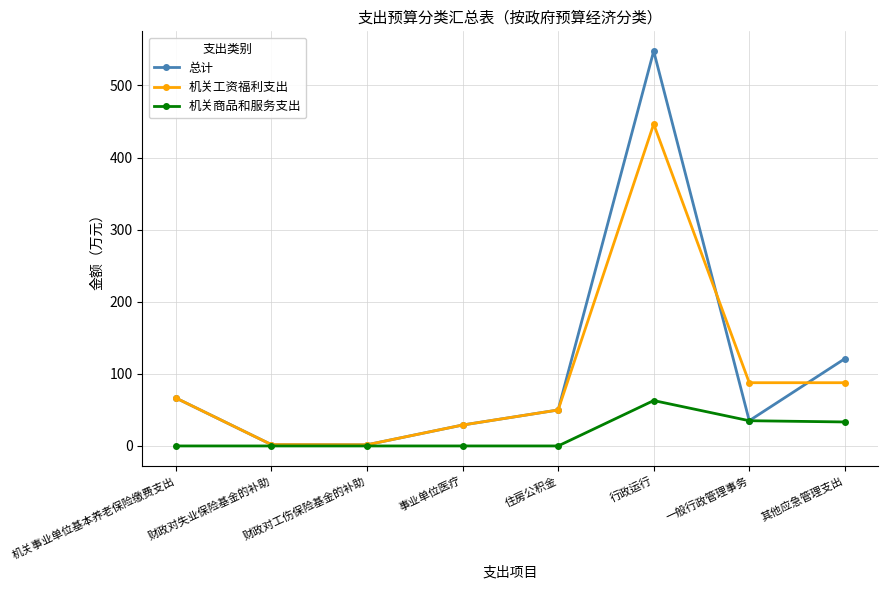

What is the difference between the maximum and second lowest values in the 机关工资福利支出 series?

444.6